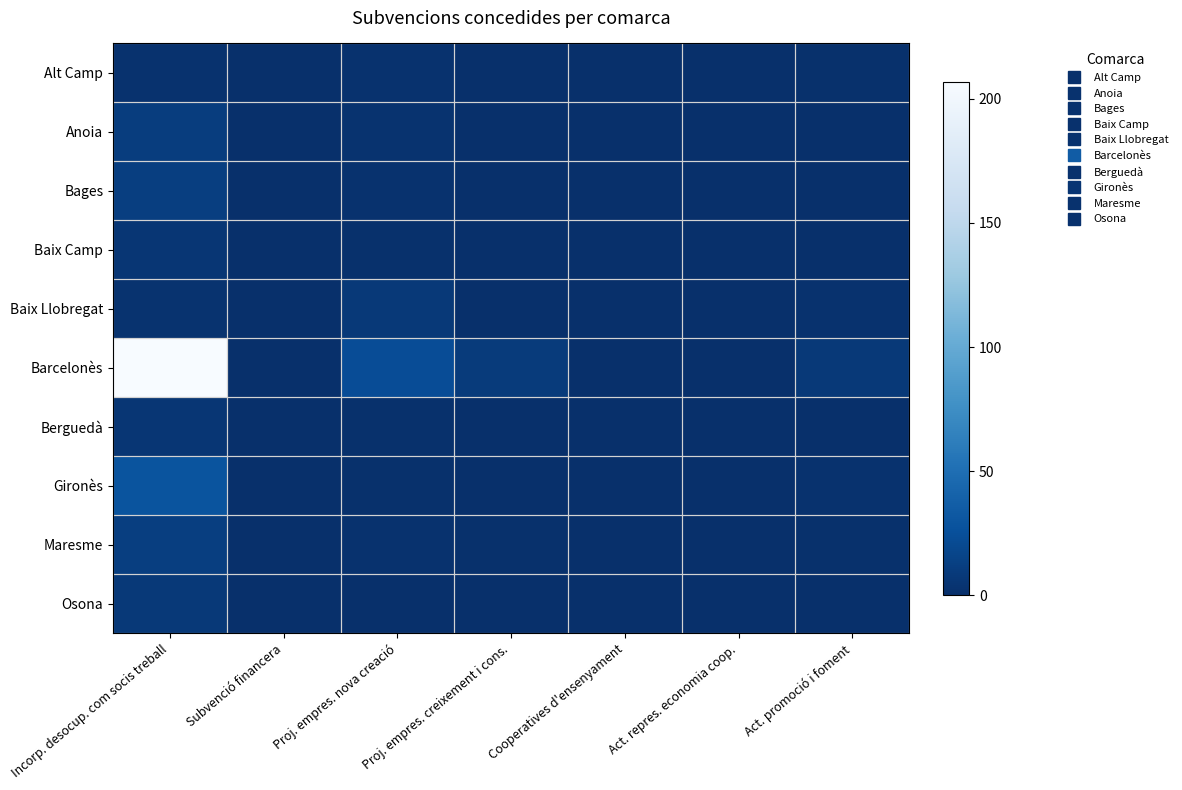

Between Proj. empres. creixement i cons. and Cooperatives d'ensenyament, which series saw the biggest shift?

Barcelonès